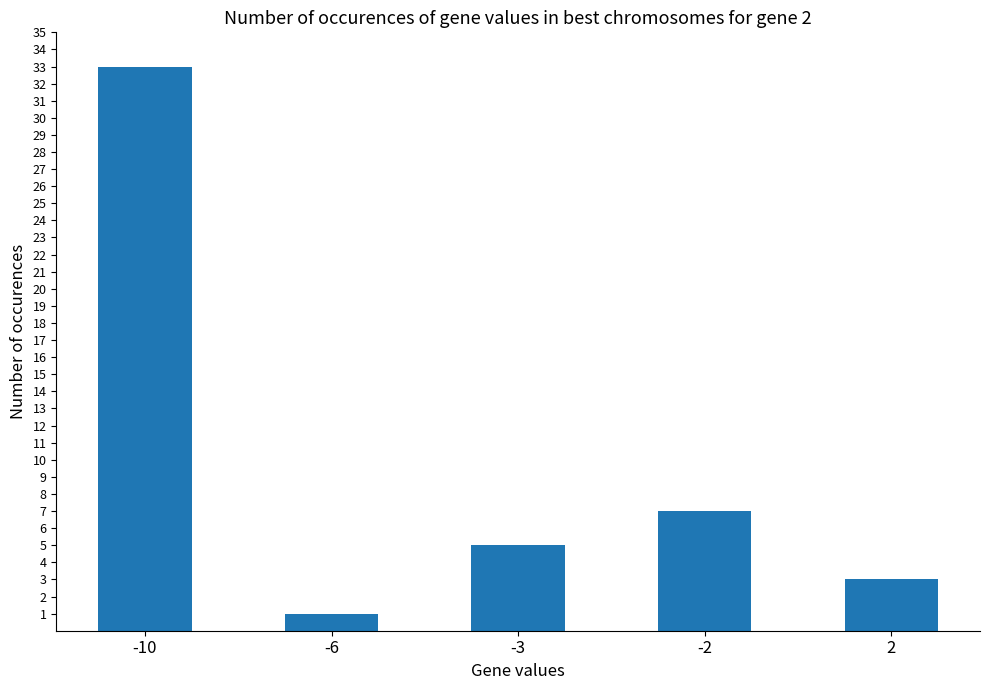

Which category has the lowest value across all series?

-6